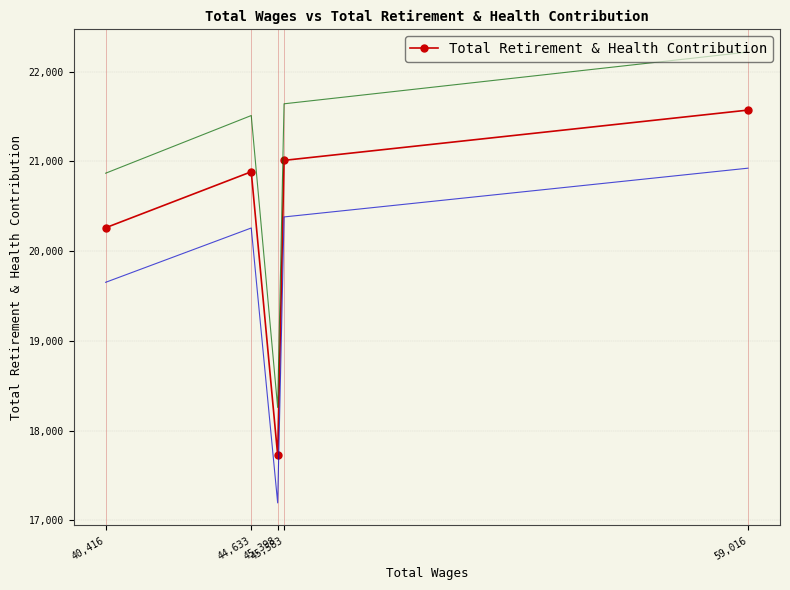

At which label is the value closest to 19649?

40,416